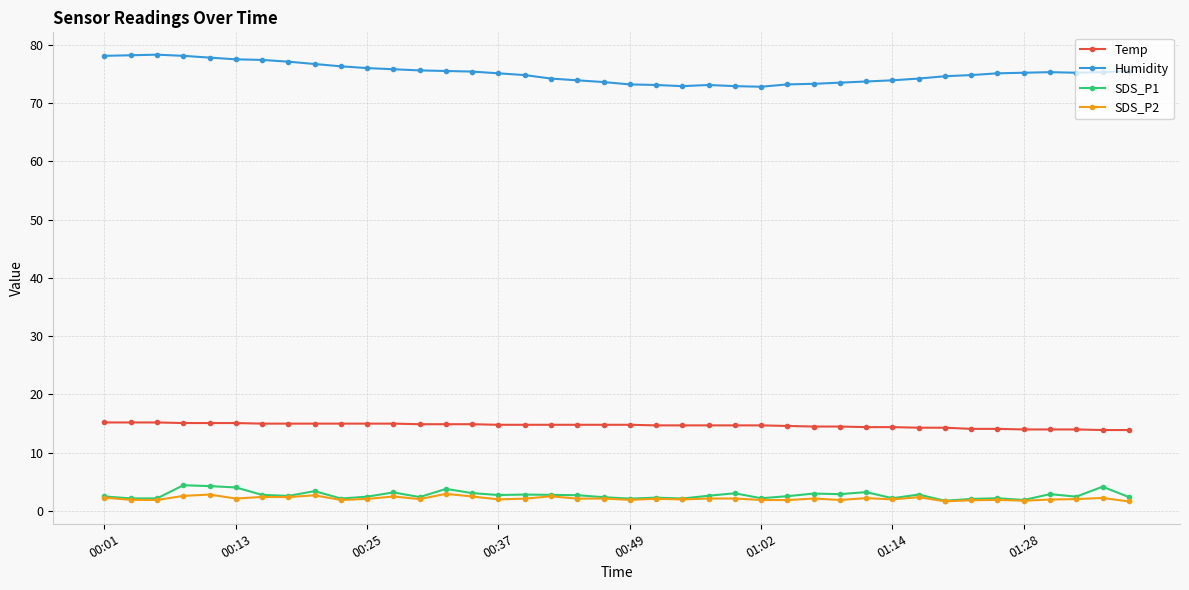

What is the maximum value for SDS_P2?

3.0